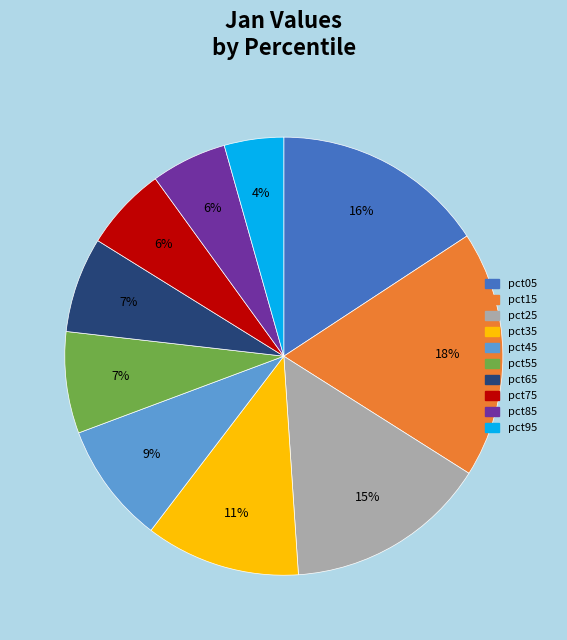

Is it true that pct95 is 4% of the pie?

True